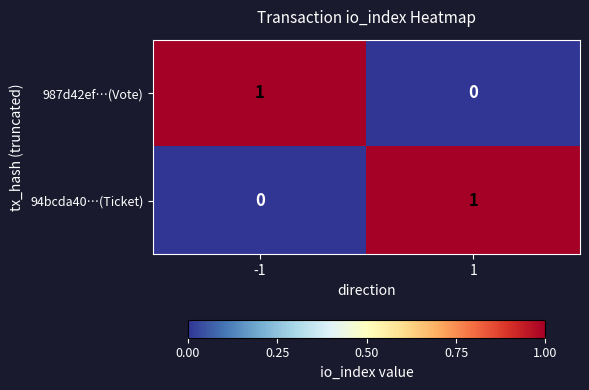

At how many categories does at least one series exceed 0?

2